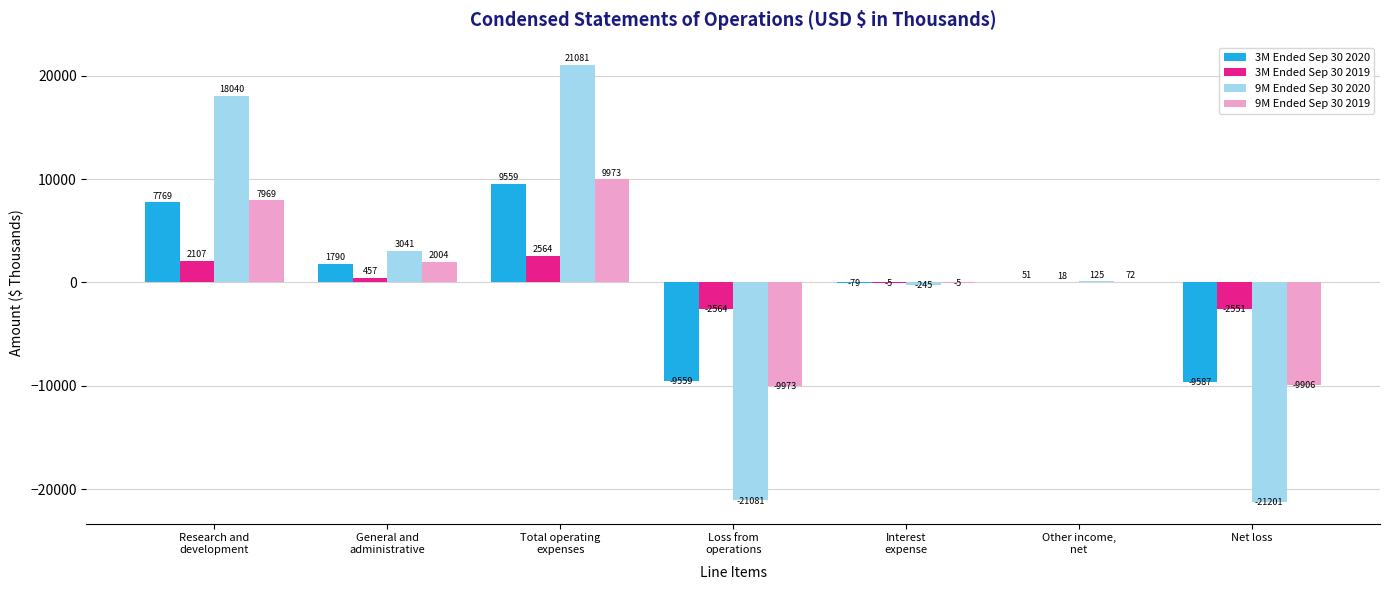

How many values in 3M Ended Sep 30 2019 are above zero?

4